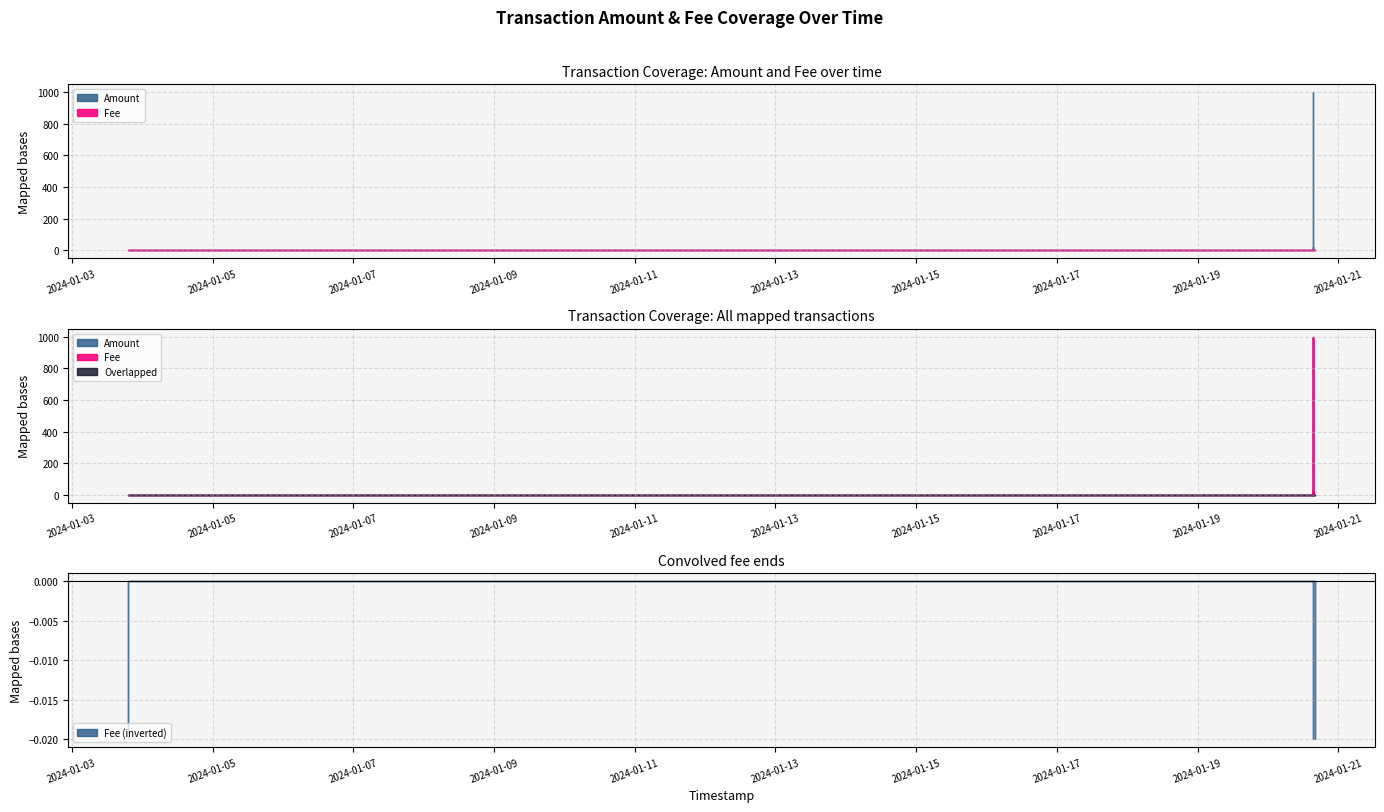

True or false: Amount and Overlapped cross at least once.

False